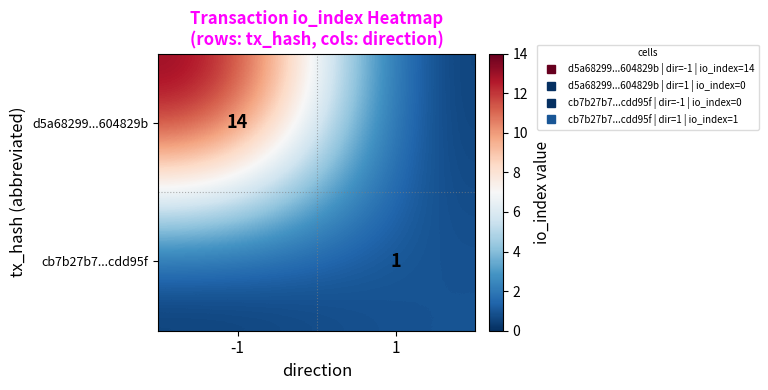

List the labels in order of cb7b27b7...cdd95f value, largest first.

1, -1